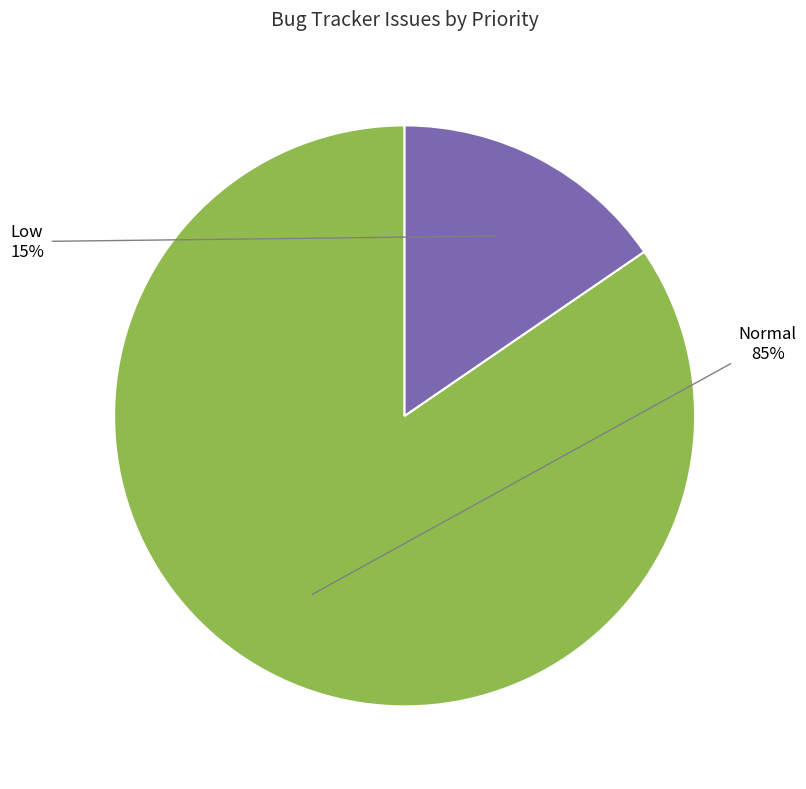

The Low slice represents 15% of the pie. True or false?

True